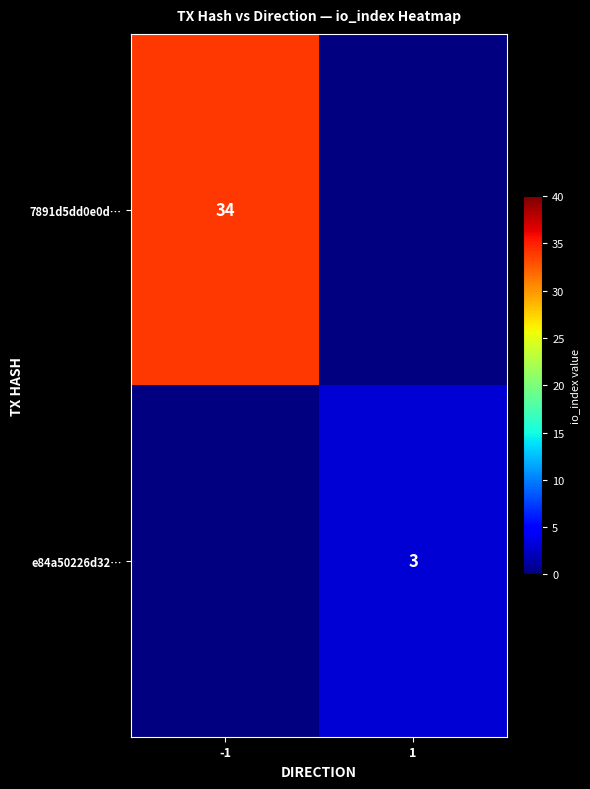

At how many categories does at least one series exceed 7?

1